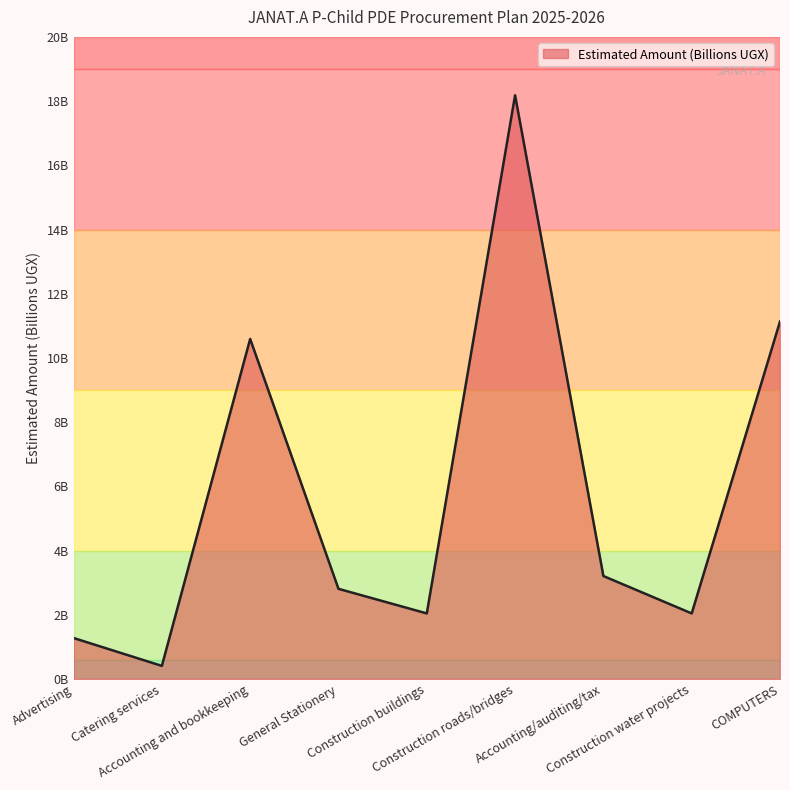

What is the minimum value shown in the chart?

0.4